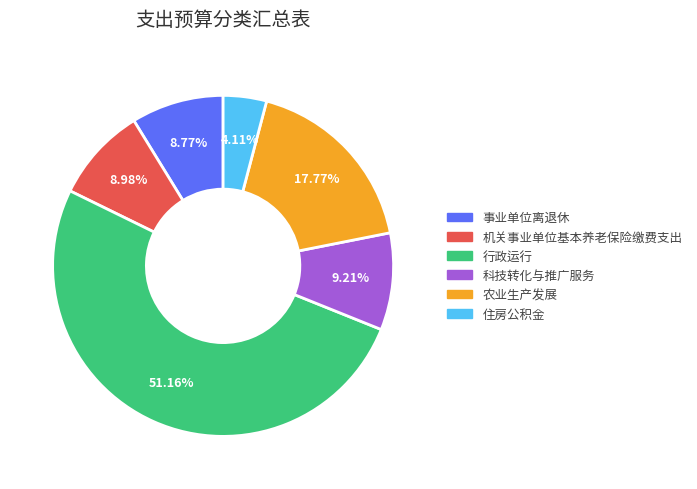

To the nearest percent, what is the difference between the 住房公积金 and 科技转化与推广服务 slice percentages?

5%